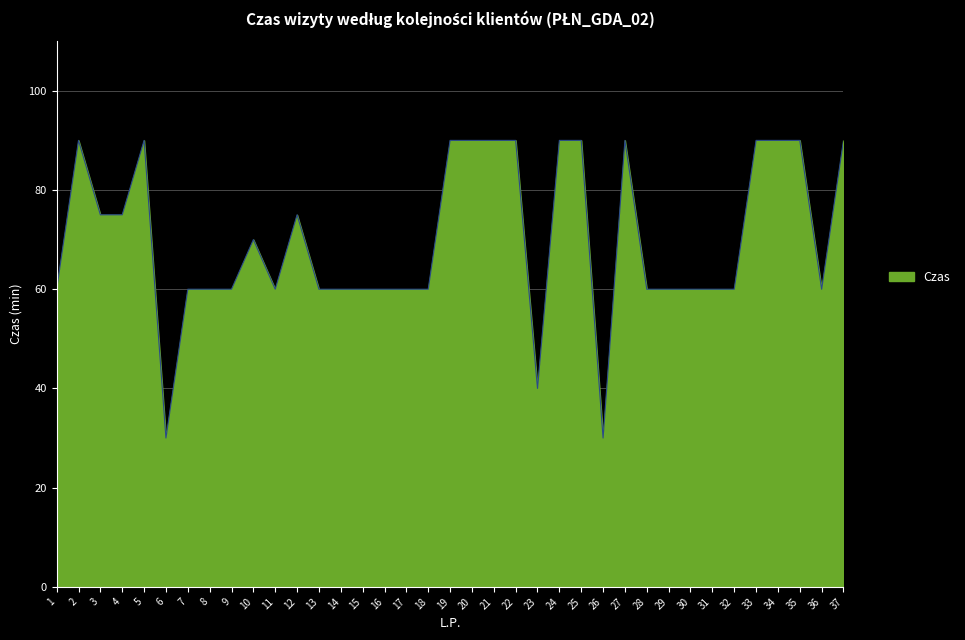

What value does the data have at 23, to the nearest 10?

40